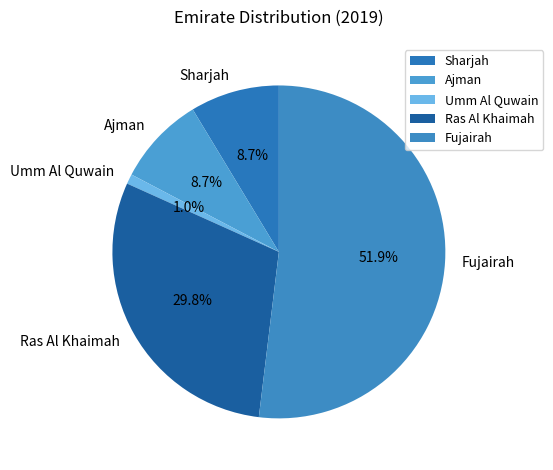

What is the smallest slice in the pie chart?

Umm Al Quwain